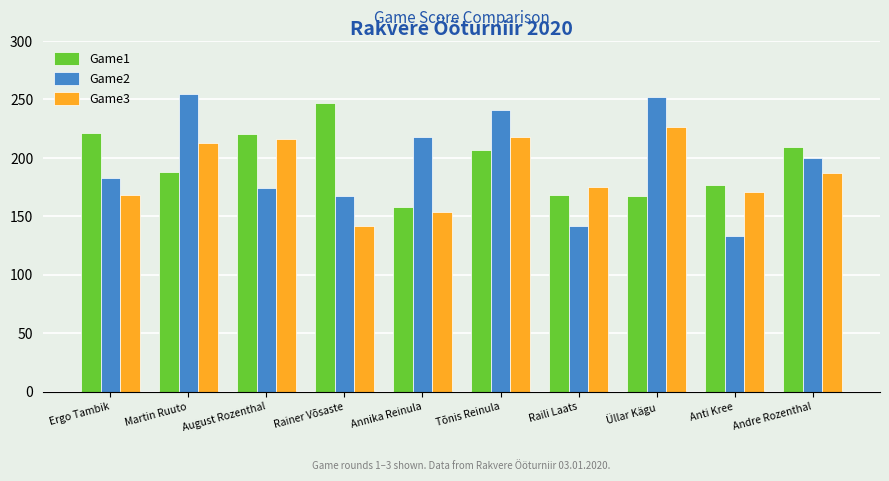

What is the value of the Game1 bar at the 2nd from the left?

188